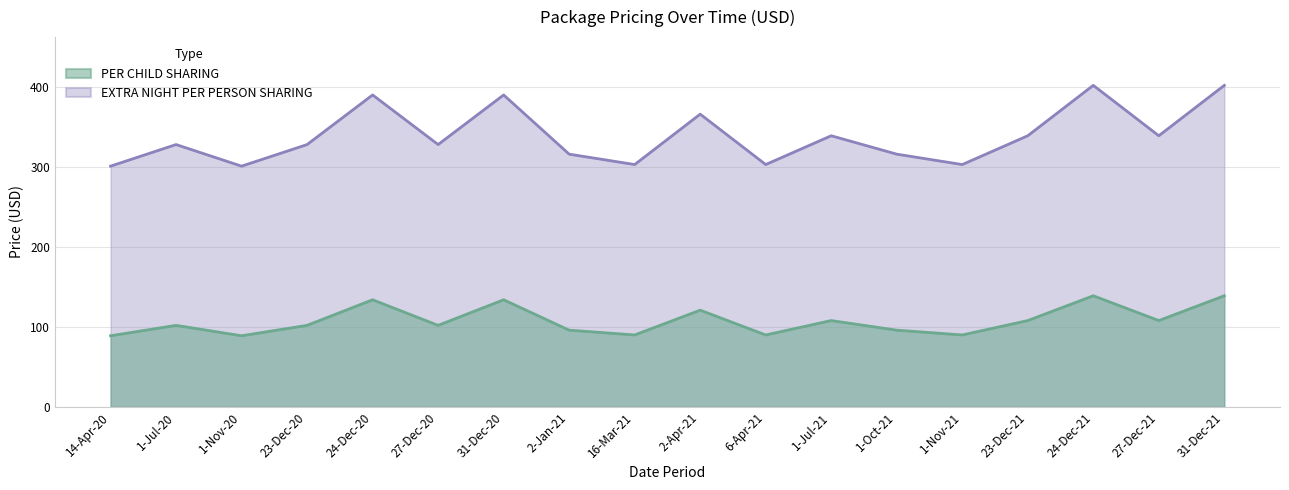

What is the lowest value of the PER CHILD SHARING series?

89